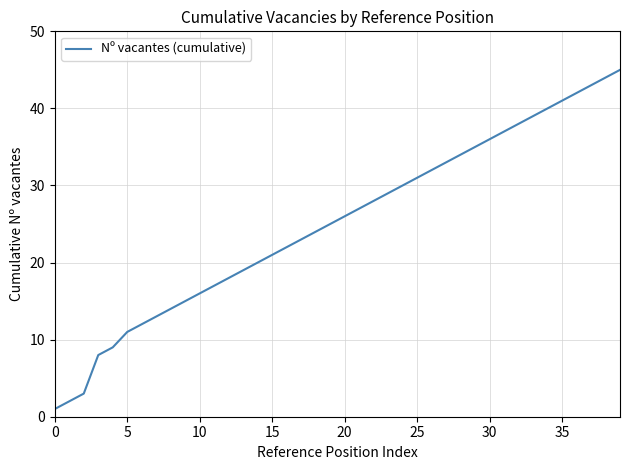

True or false: the data has more than 0 interior local peaks.

False